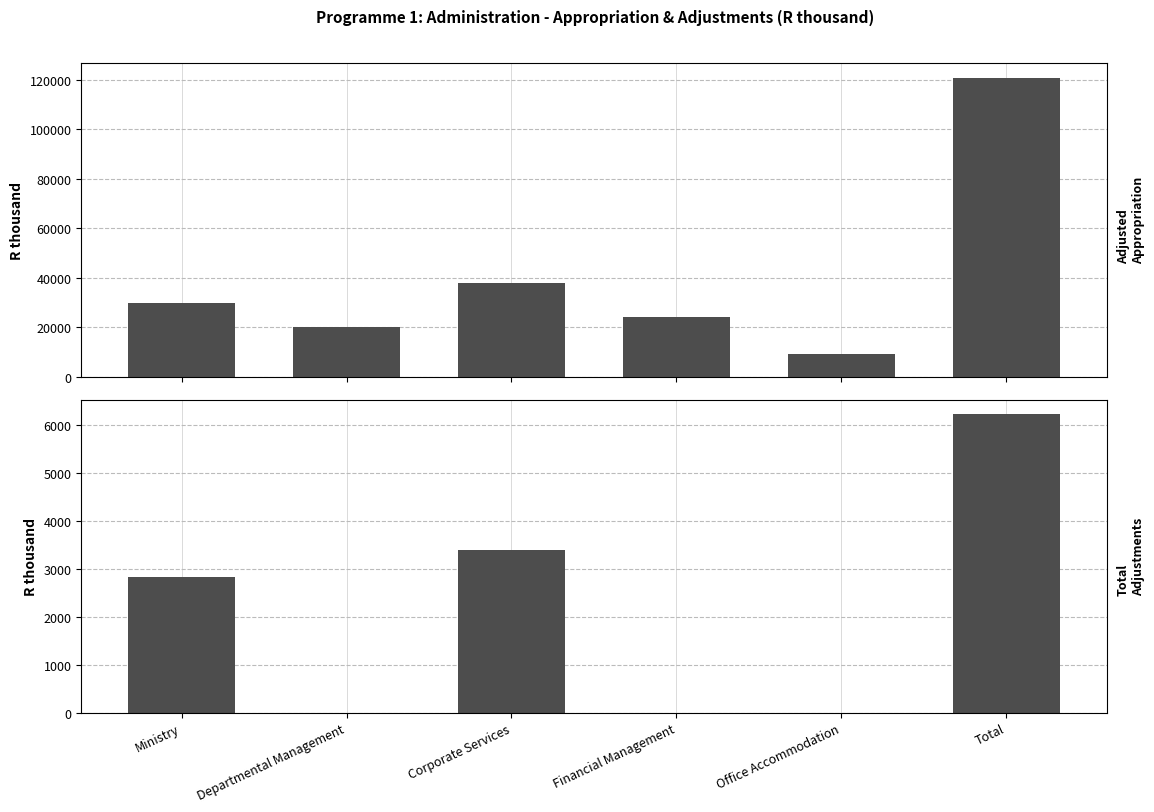

What is the value of the Adjusted Appropriation bar at the 5th from the left?

8918